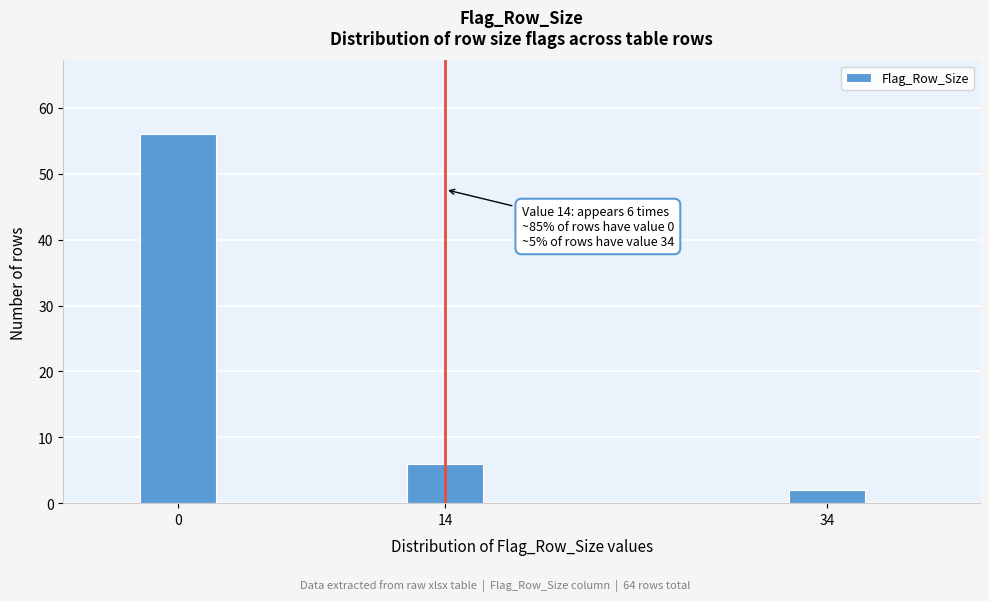

Reading left to right, extract all data points from this chart.

0=56	14=6	34=2